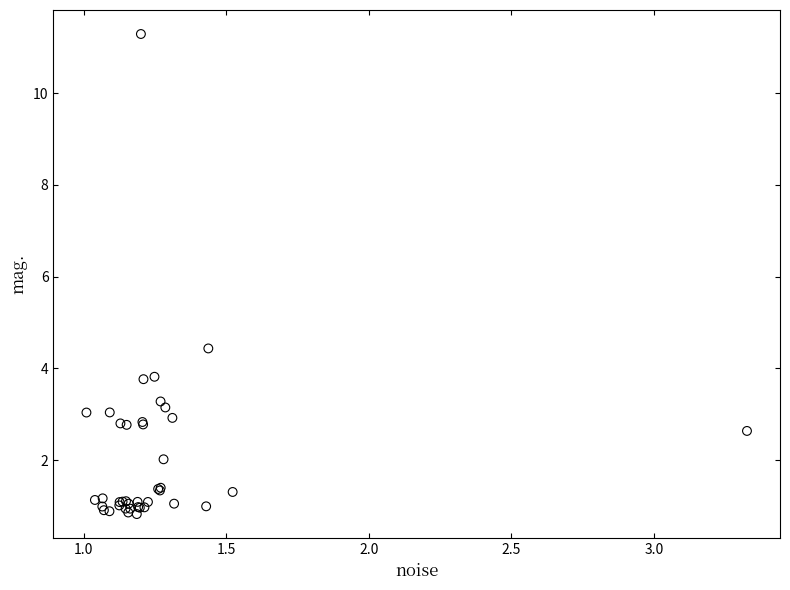

What Y value in the scatter plot is closest to 6?

4.4